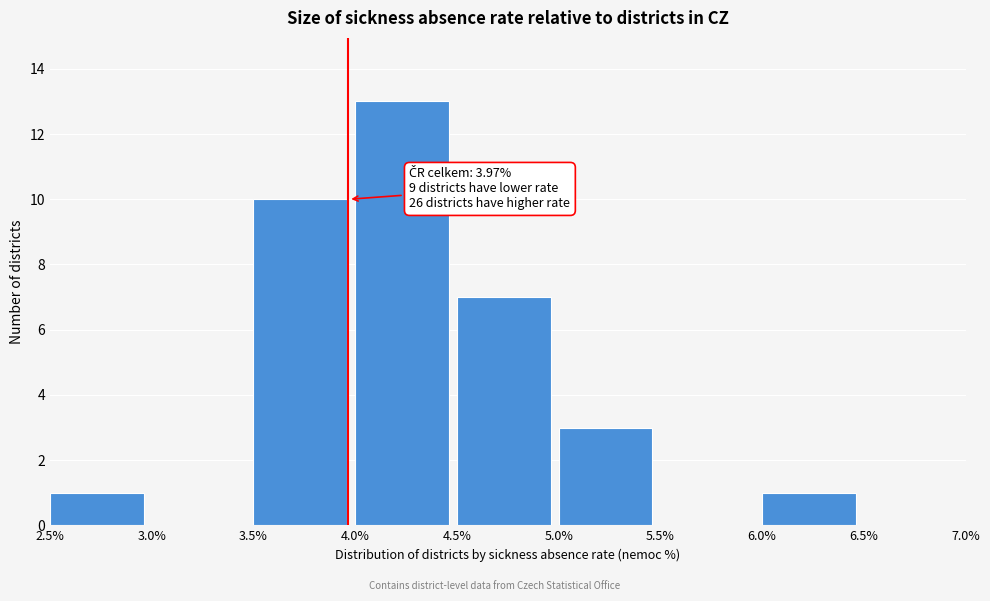

Which range on the x-axis has the tallest bar?

4.0% to 4.5%